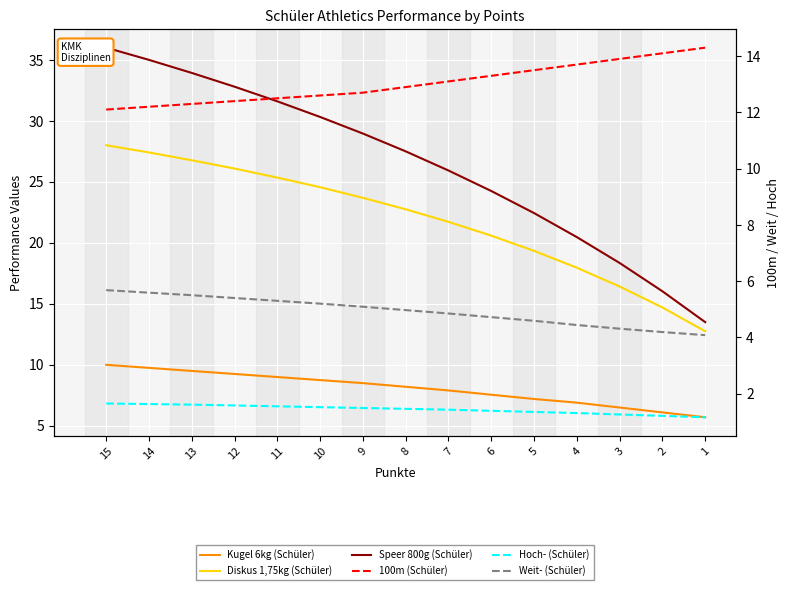

Where is Hoch- (Schüler) nearest to the value 1?

1